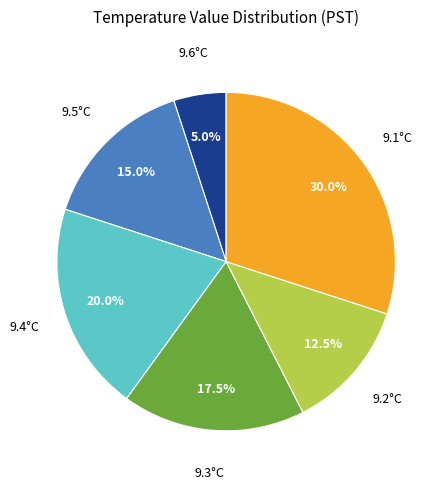

Count the number of slices in the pie.

6